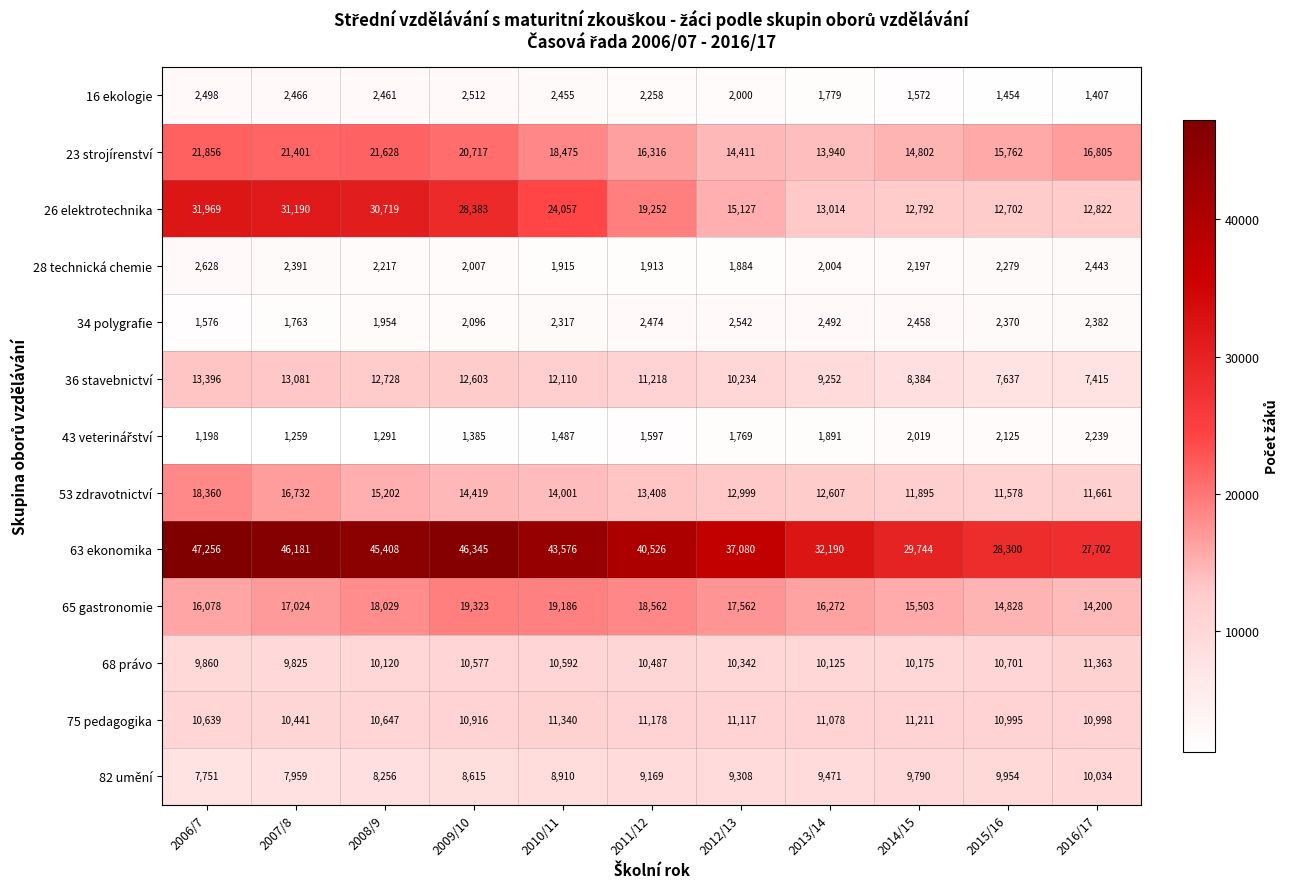

List the labels in order of 23 strojírenství value, largest first.

2006/7, 2008/9, 2007/8, 2009/10, 2010/11, 2016/17, 2011/12, 2015/16, 2014/15, 2012/13, 2013/14